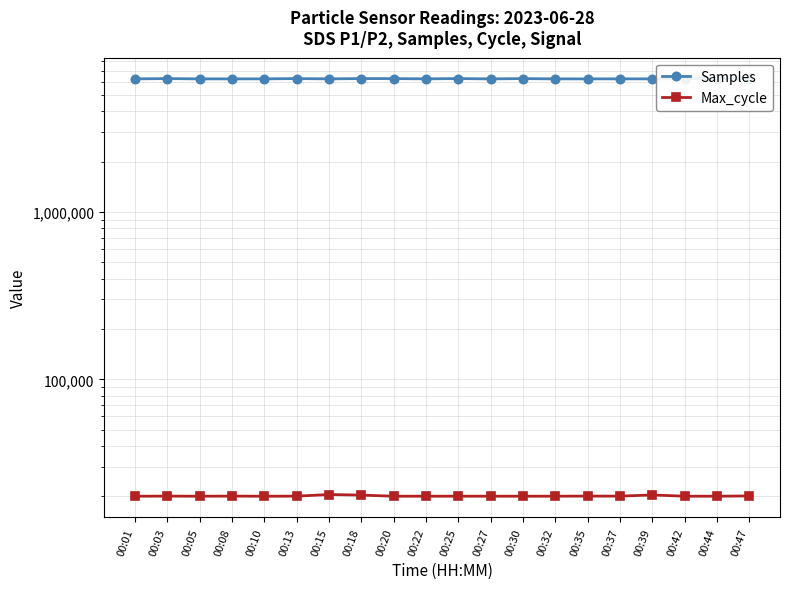

At which label is Max_cycle closest to 20236?

00:18